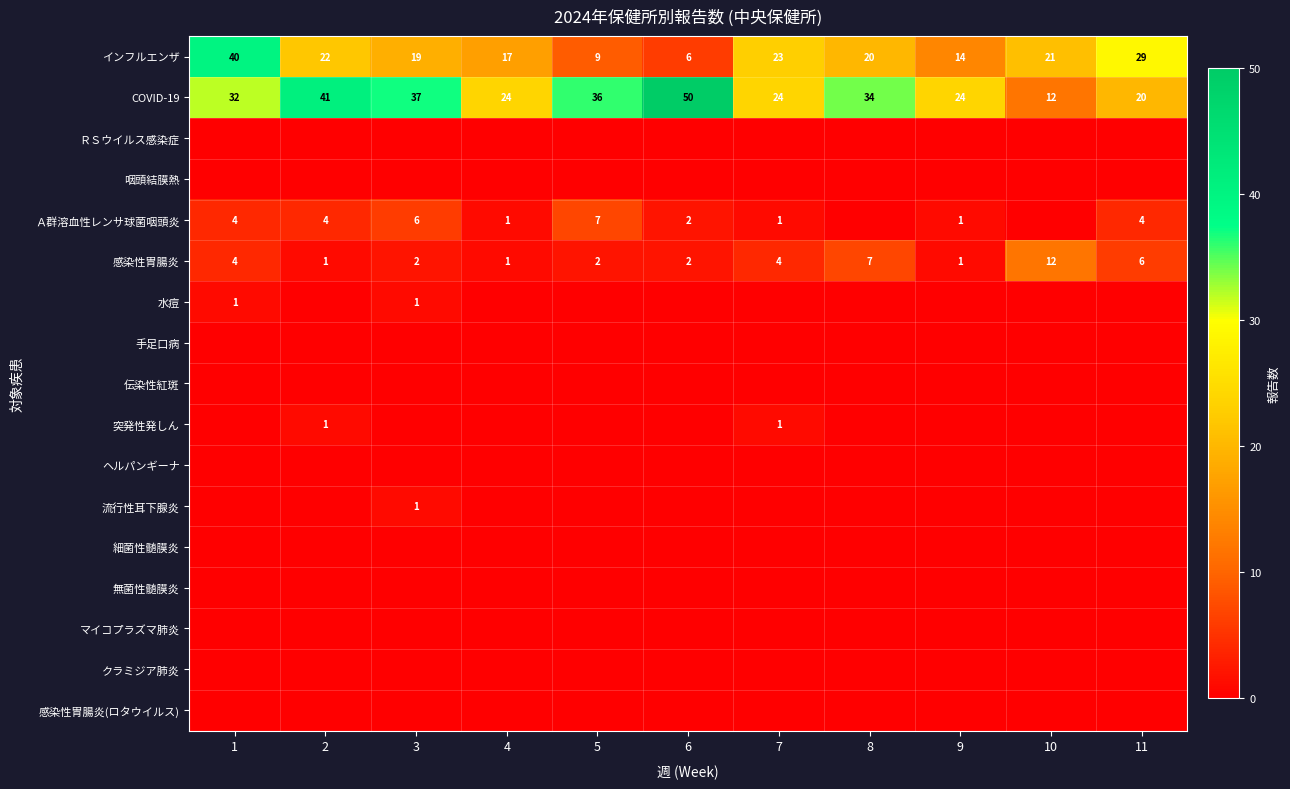

What is the total value across all series at 4?

43